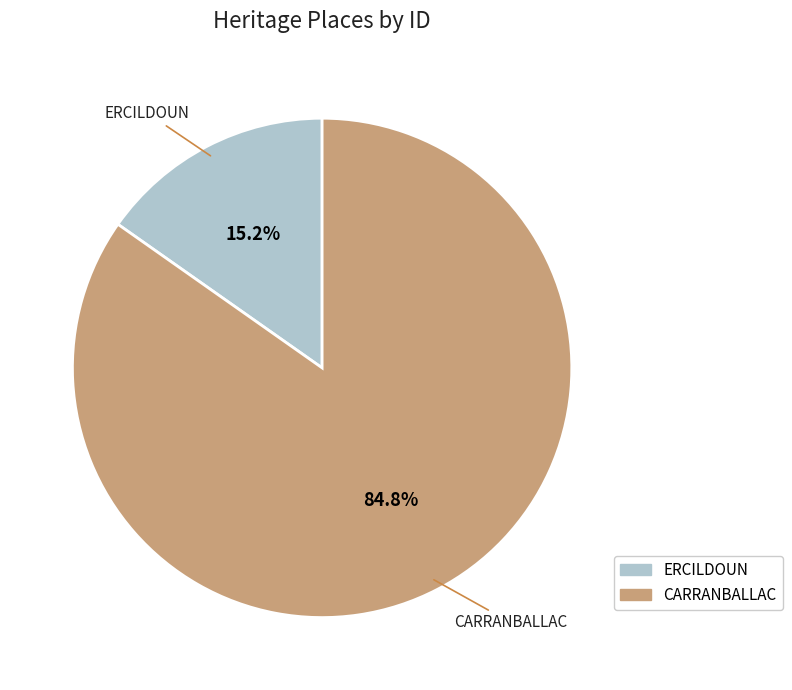

Which has a higher value, CARRANBALLAC or ERCILDOUN?

CARRANBALLAC